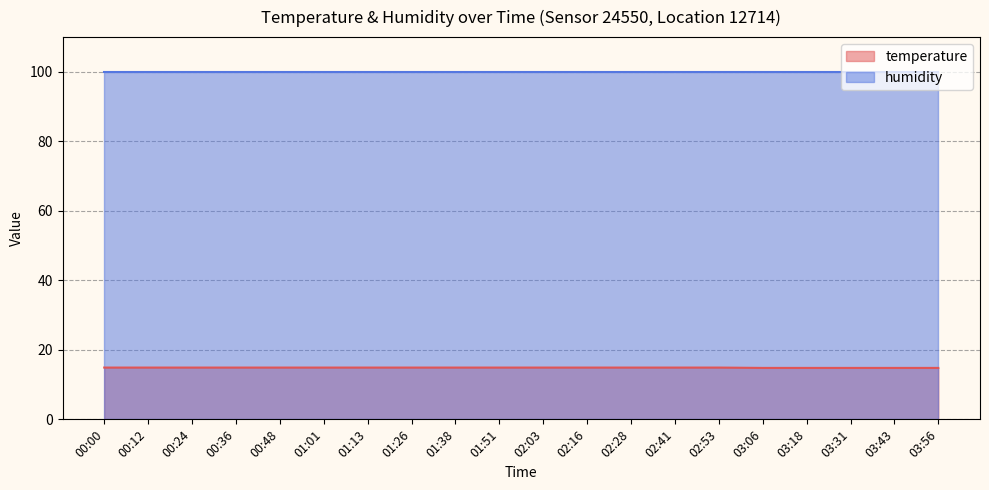

Does the chart display data point markers on the line(s)?

No